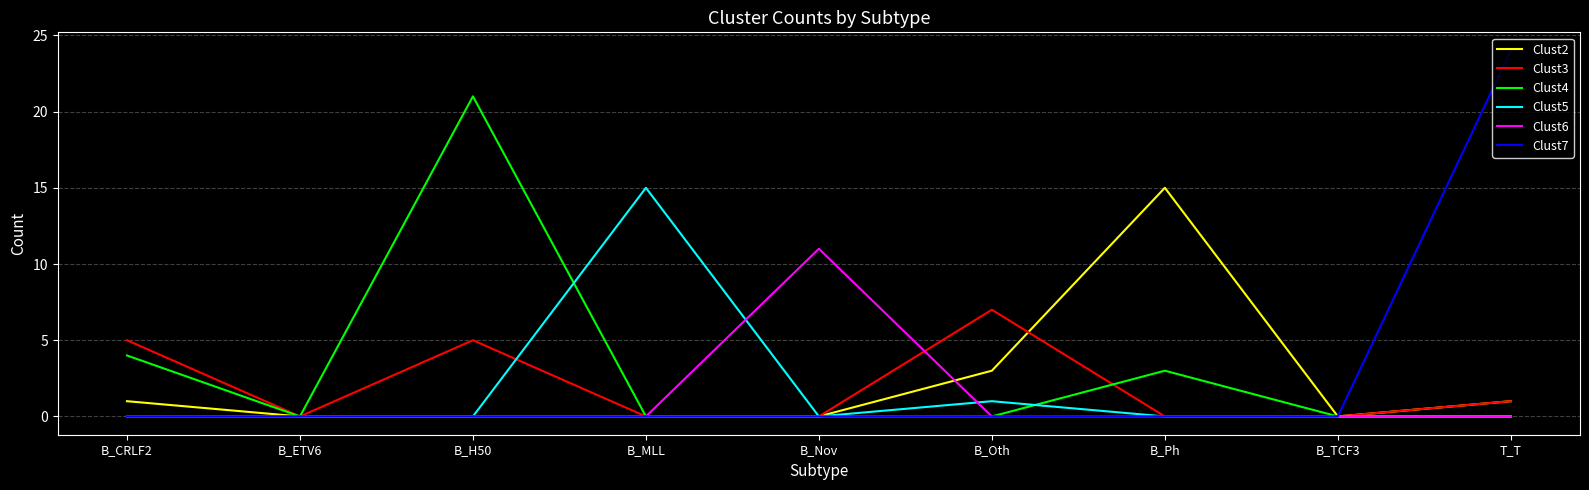

True or false: Clust4 has a value of -9 at B_MLL.

False